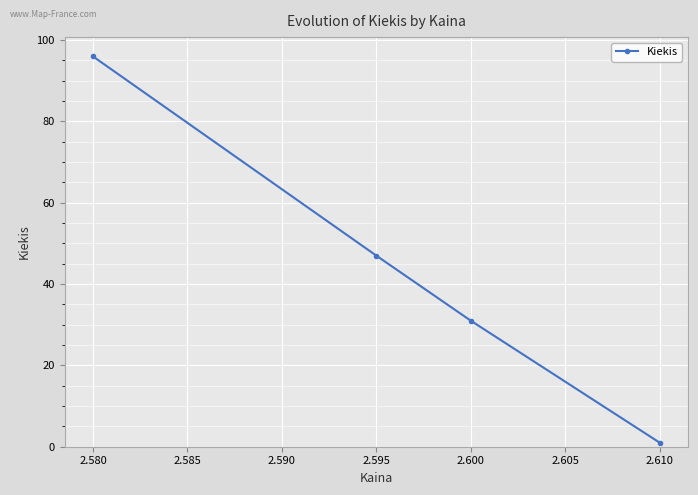

What is the minimum value shown in the chart?

1